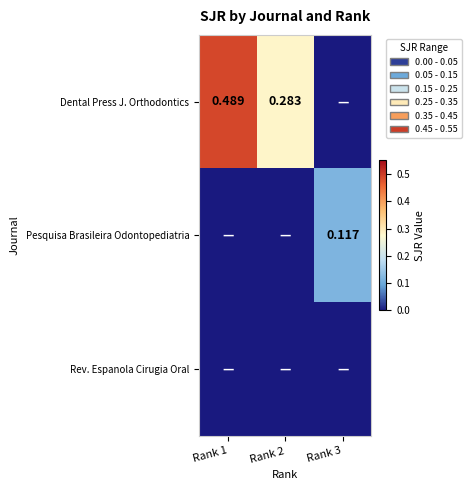

At which category is the sum across all series the highest?

Rank 1